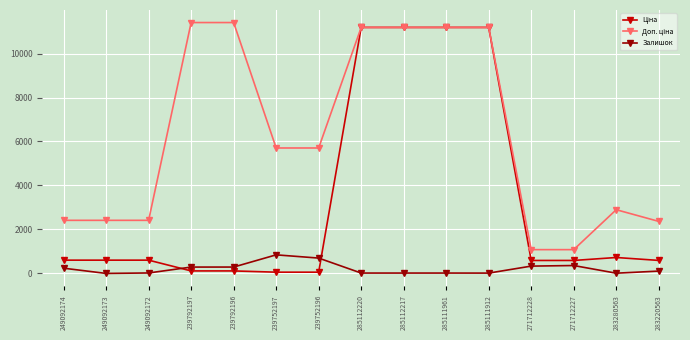

What is the value of the Залишок point at the 5th from the left?

290.0